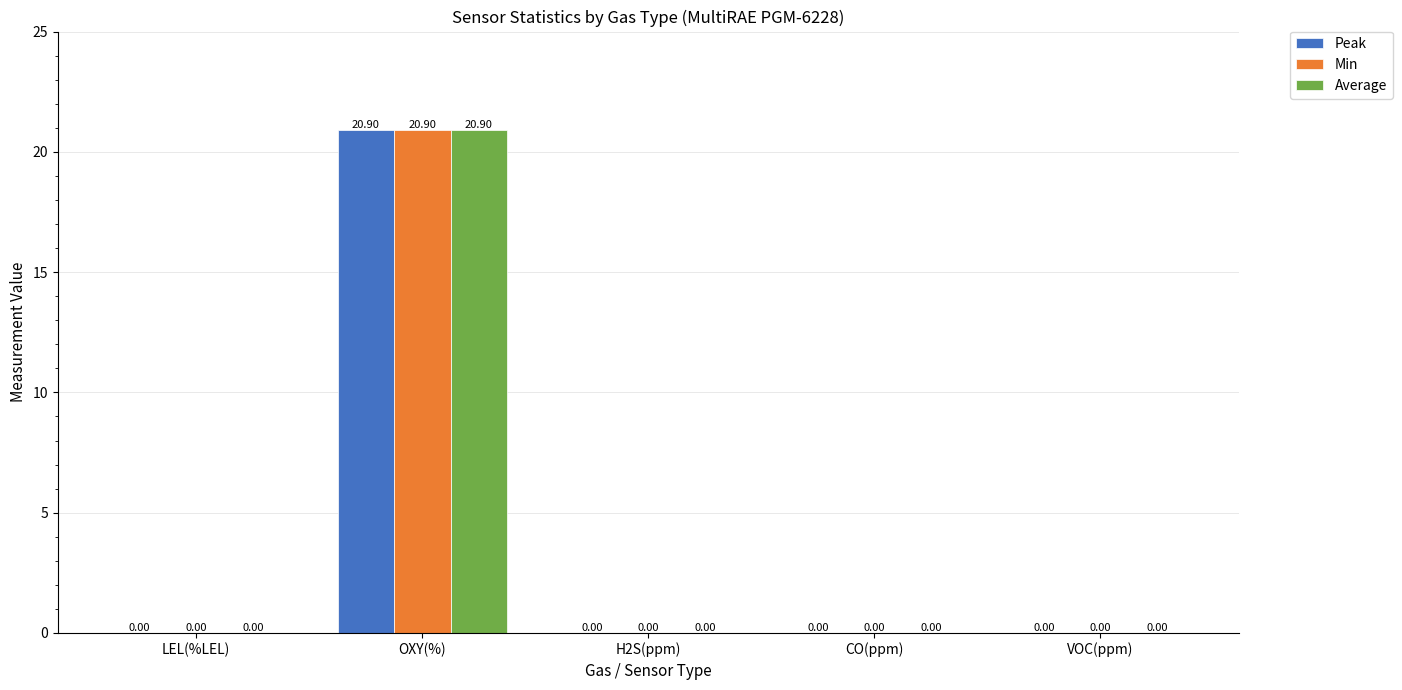

What is the average value of the Min series?

4.2